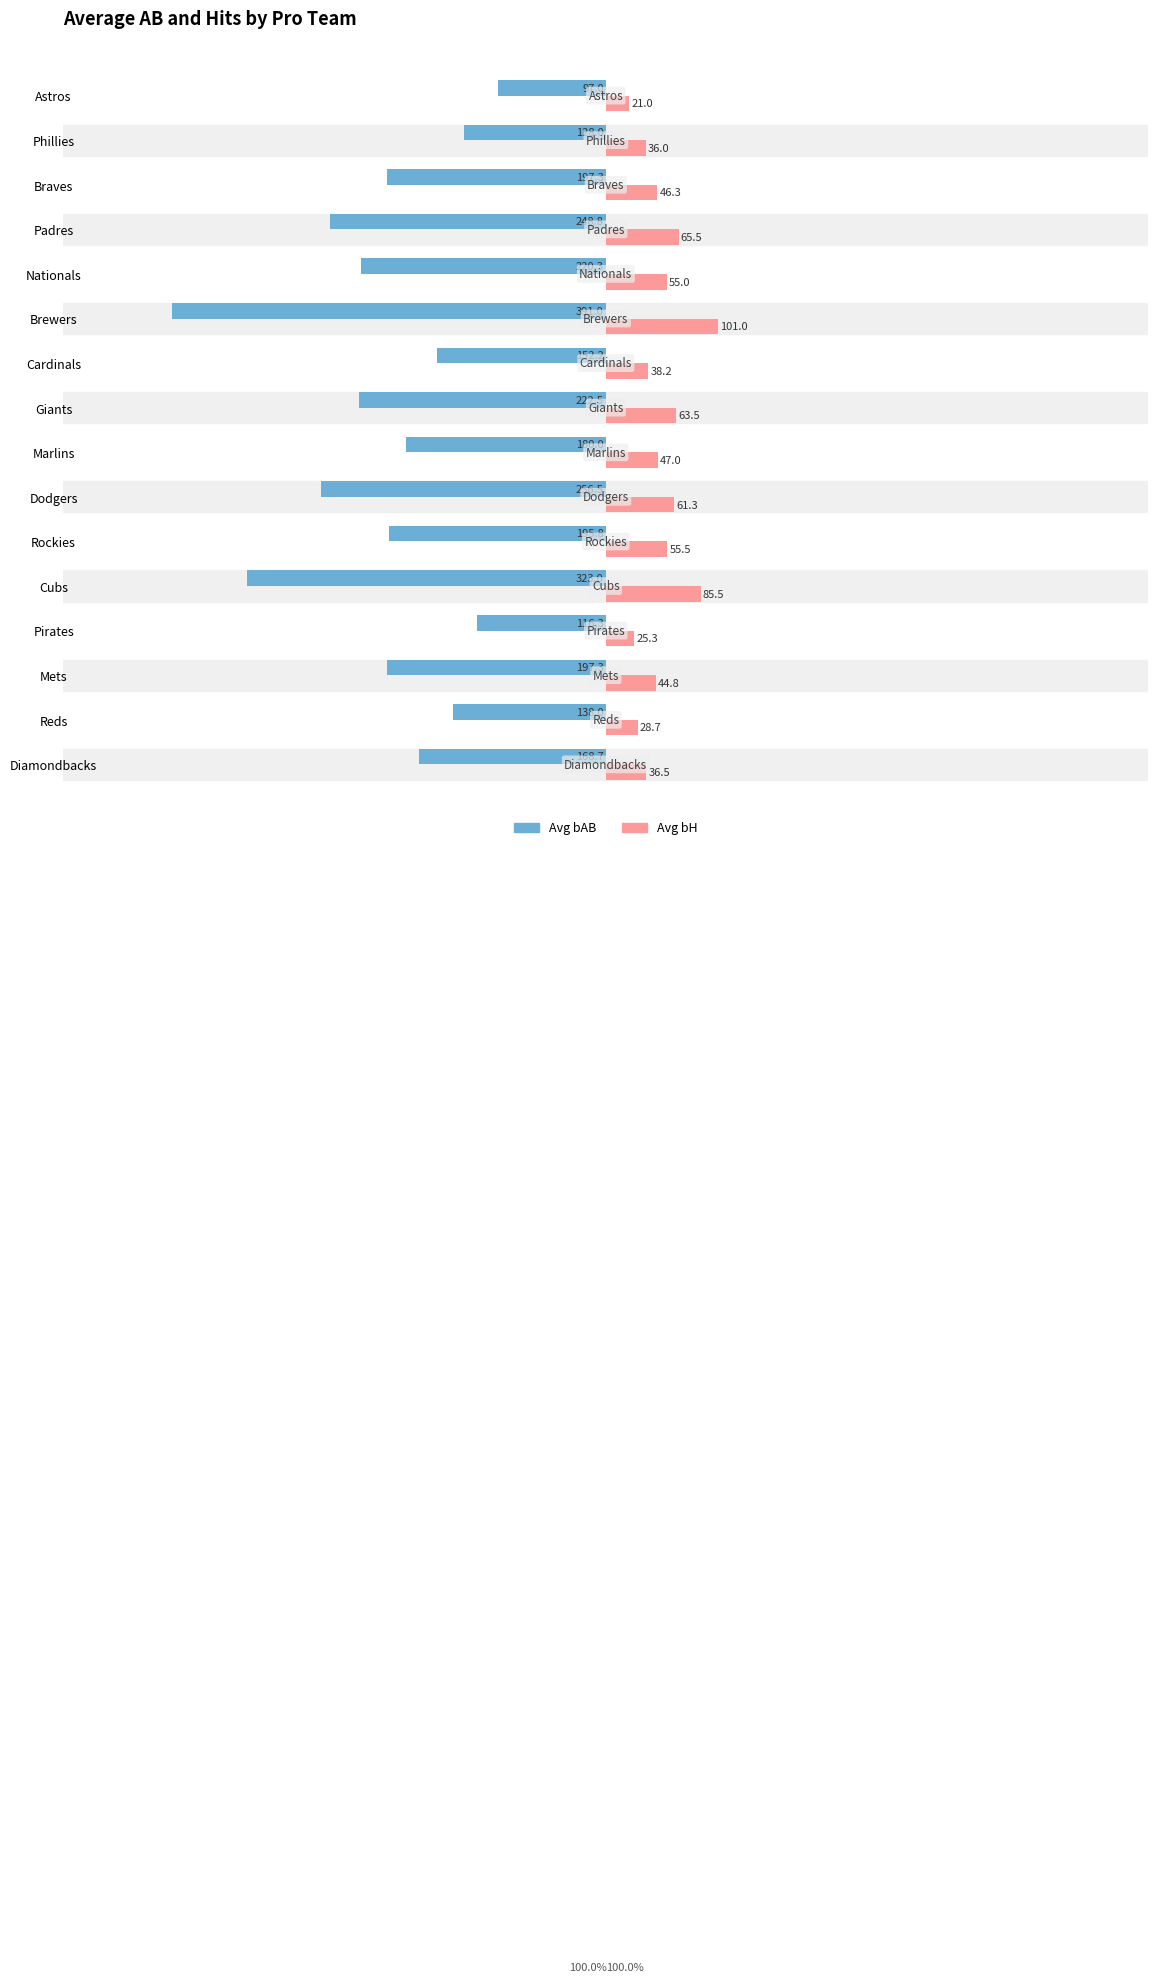

What is the total value across all series at Nationals?

-165.3